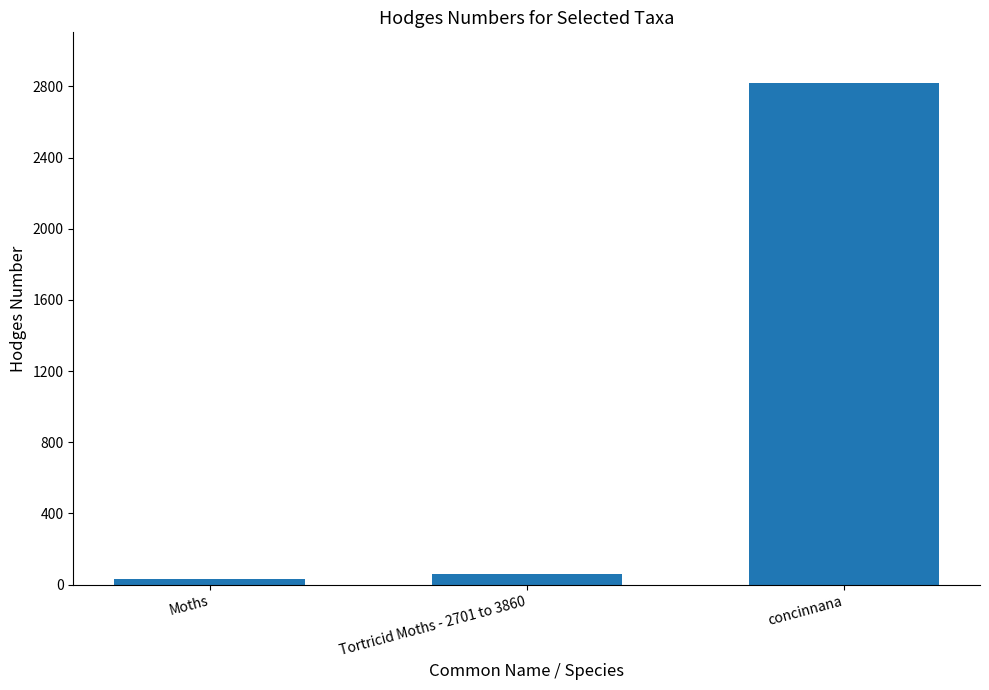

What is the difference between the values at concinnana and Tortricid Moths - 2701 to 3860?

2759.9